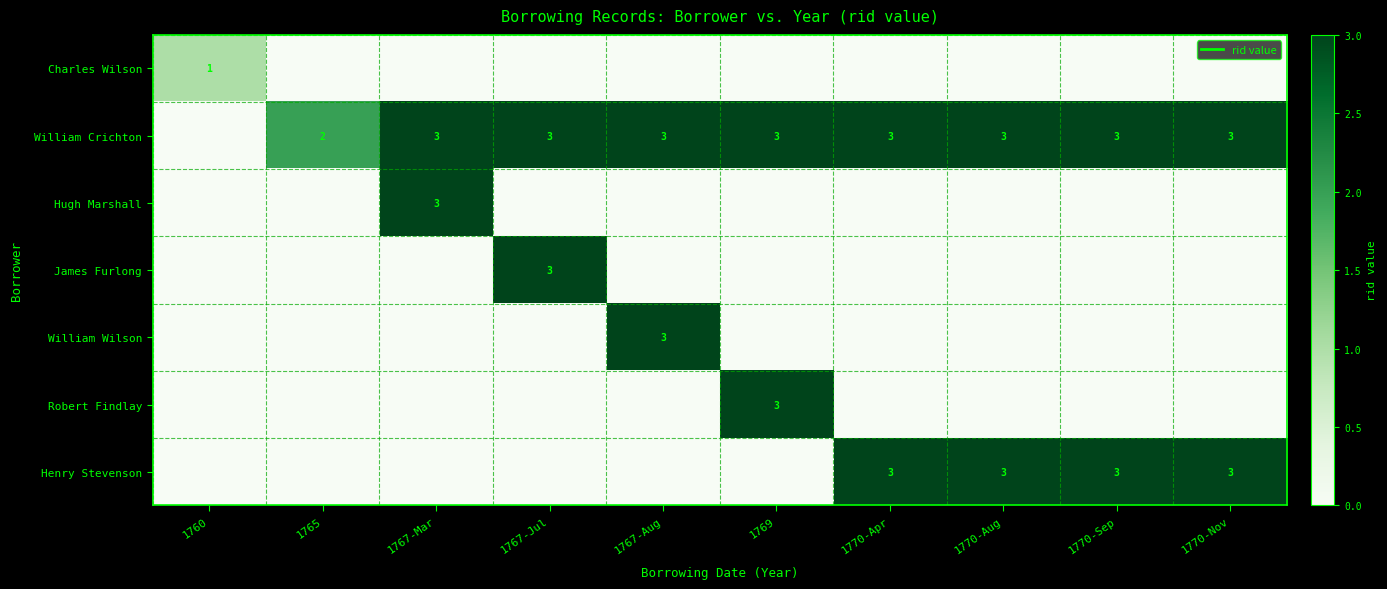

What is the spread (max minus min) of values at 1765?

2